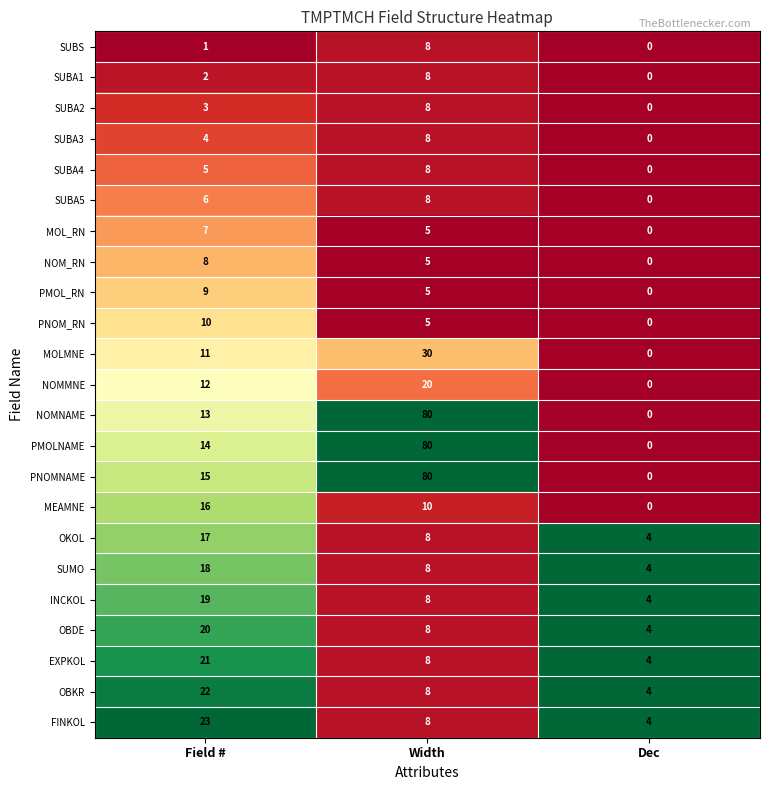

Which series has the largest total across all categories?

PNOMNAME